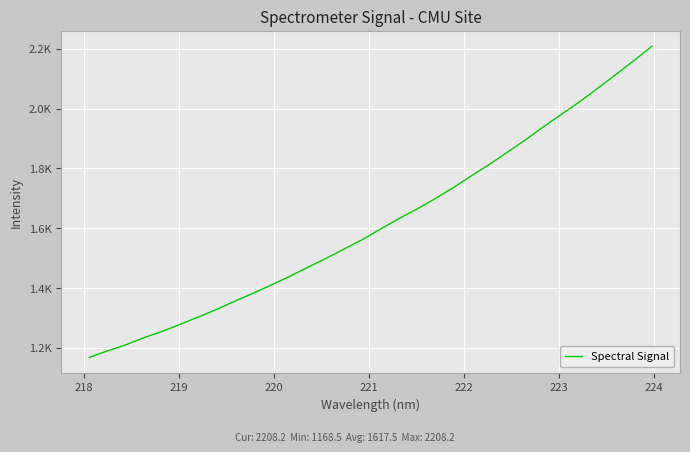

Does the chart display data point markers on the line(s)?

No